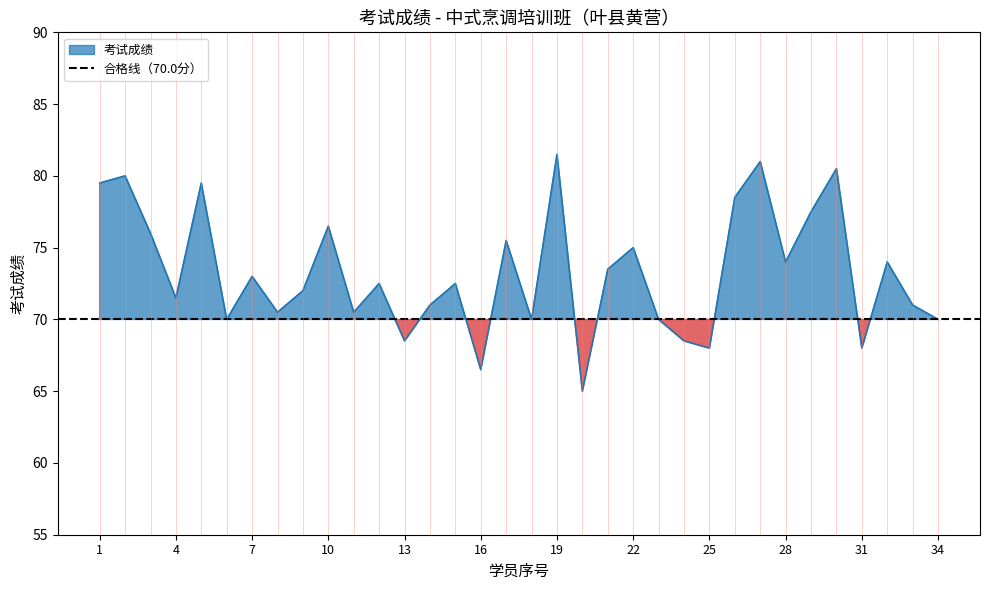

What is the difference between the values at 7 and 23?

3.0